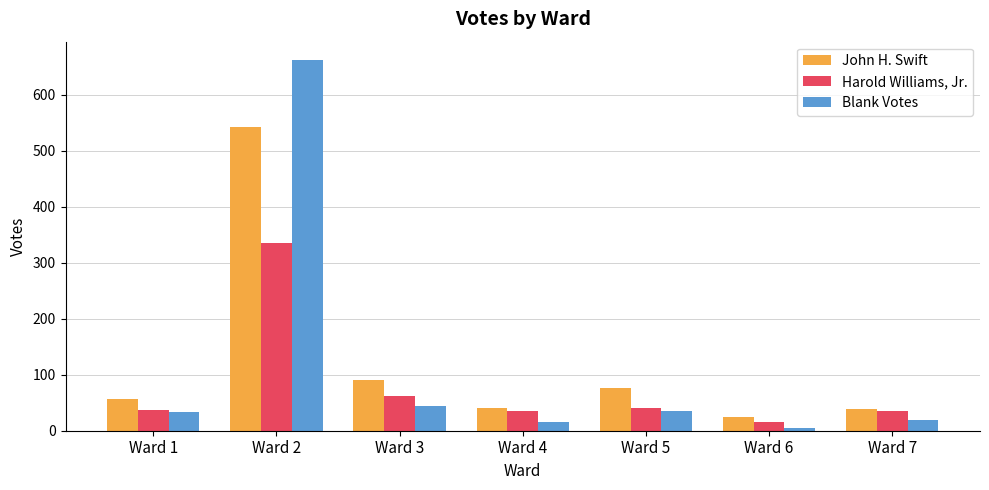

What is the maximum value for Blank Votes?

662